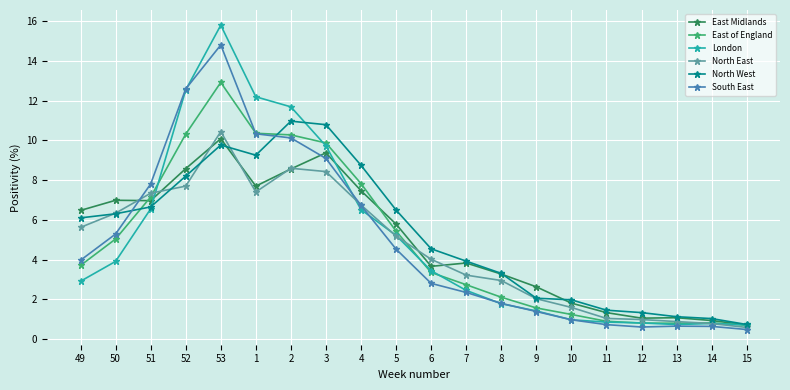

What is the lowest value of the North East series?

0.6